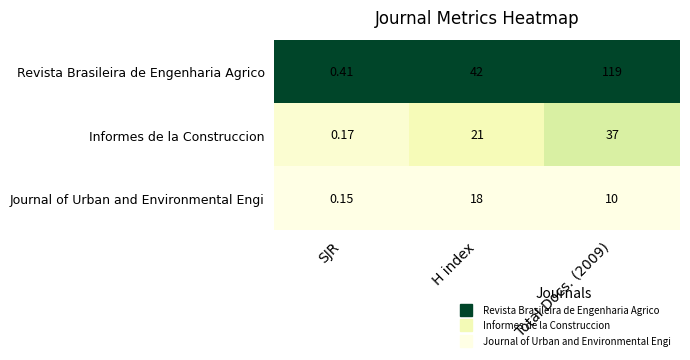

What is the spread (max minus min) of values at H index?

24.0